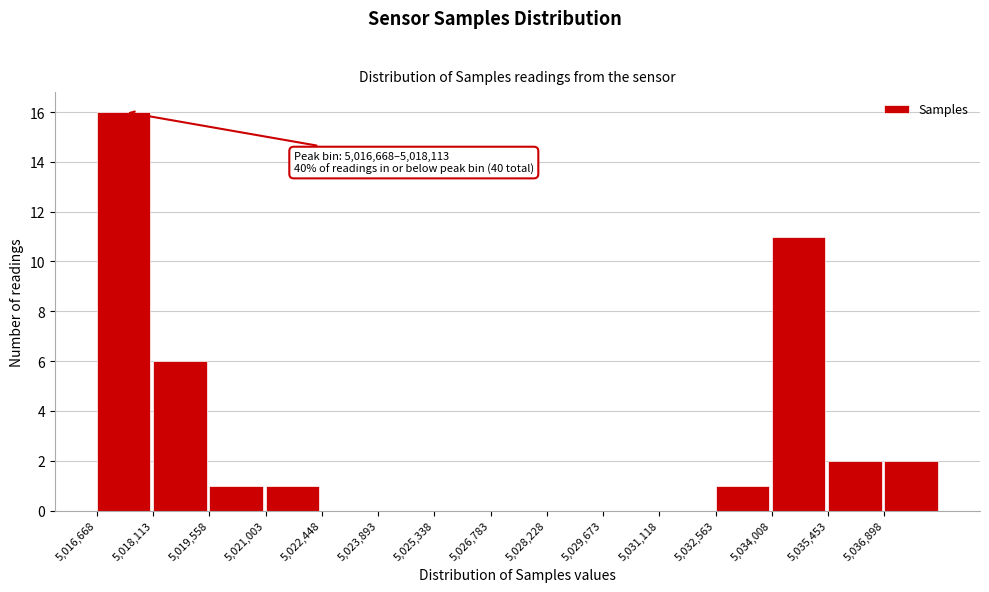

Over which range of the x-axis is the bar tallest?

5016600 to 5018200